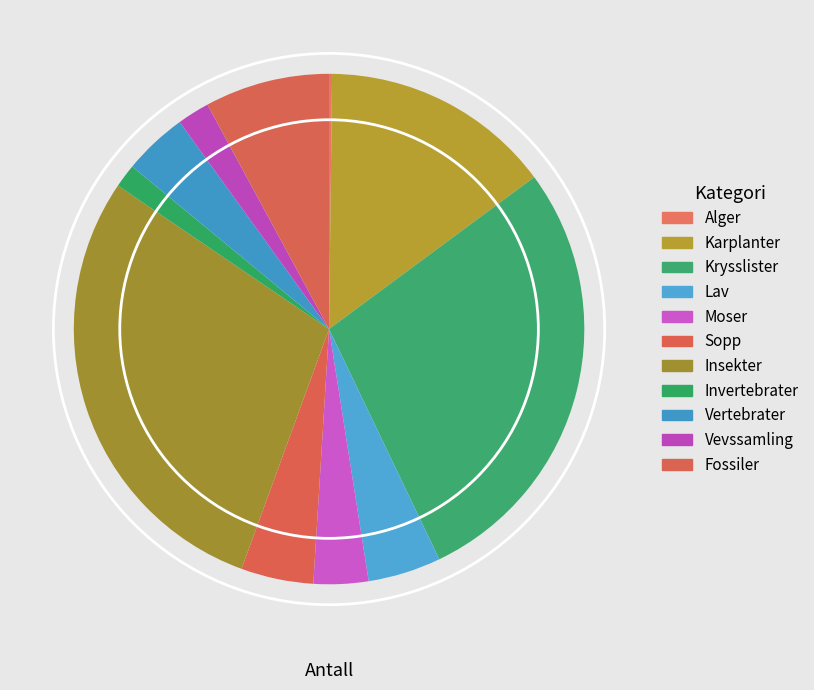

What is the ratio of the value at Lav to the value at Insekter?

0.2